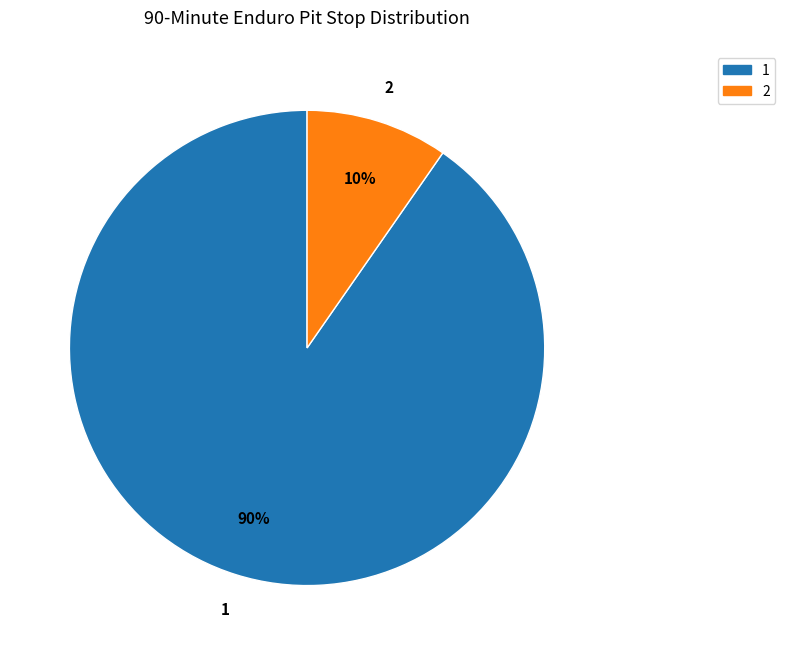

Is there a majority slice in this chart?

Yes